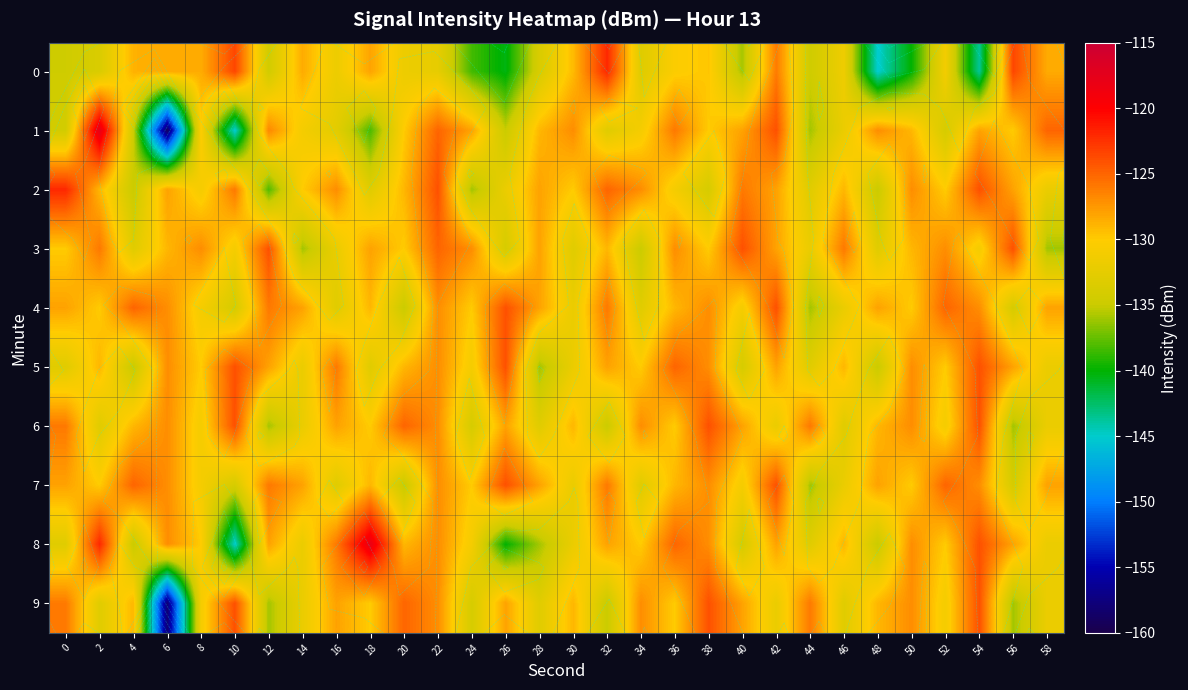

Is it true that 5 equals -132.0 at 14?

True